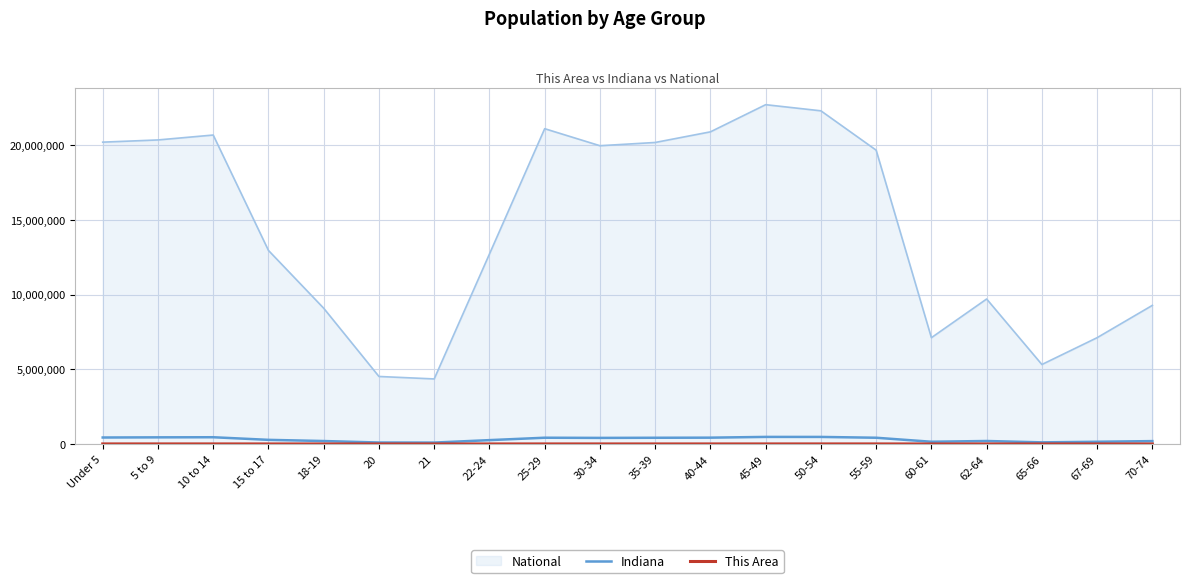

Which category has the highest value across all series?

45-49